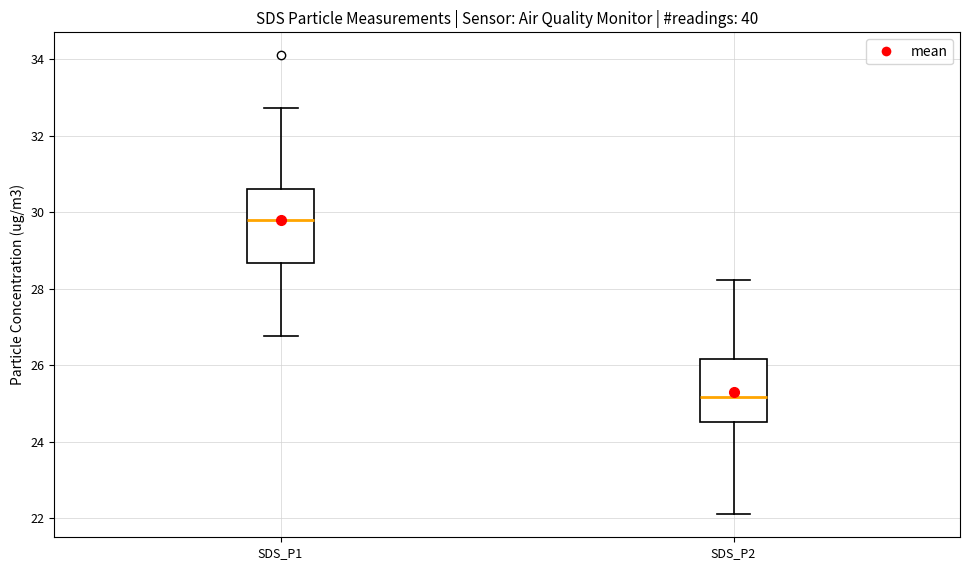

Reading left to right, read every box against the y-axis: the position of its median line, the range the box covers, and the ends of its whiskers. The values are not printed on the chart, so give them approximately, as read against the axis.

SDS_P1: median 29.8, box 28.6 to 30.6, whiskers 26.8 to 32.8
SDS_P2: median 25.2, box 24.6 to 26.2, whiskers 22.2 to 28.2